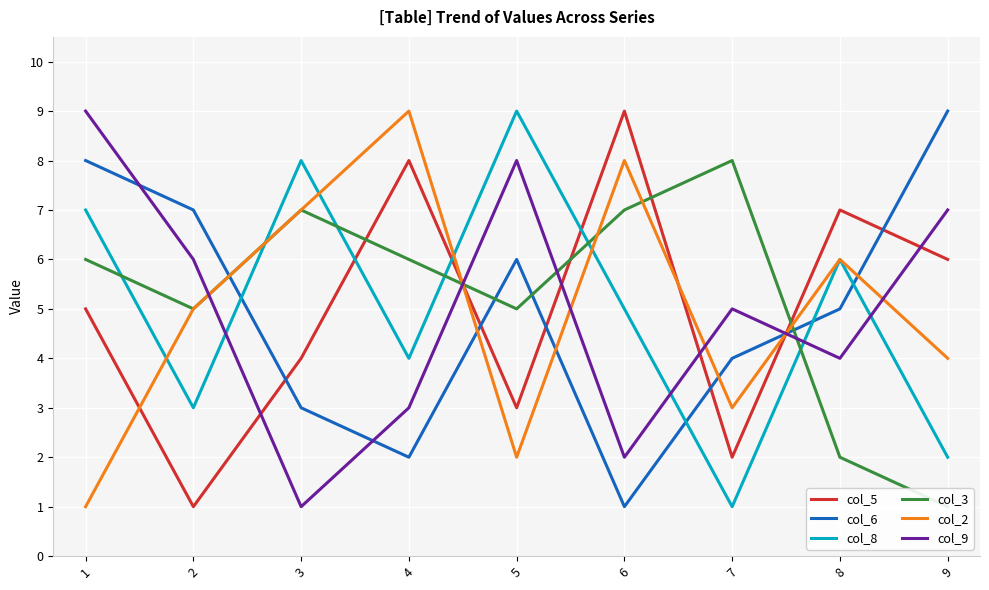

Which has a higher value, 5 or 9?

9